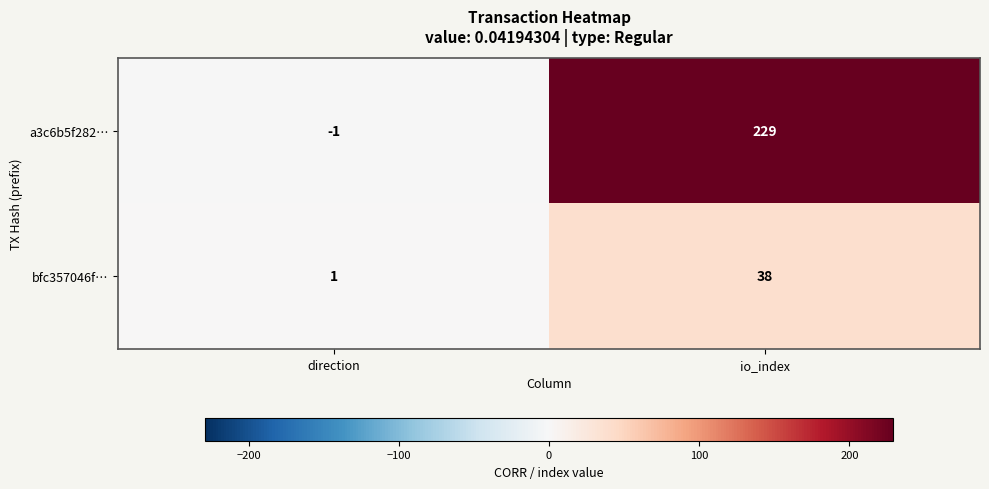

Reading left to right, extract all data points from this chart.

a3c6b5f282…: -1	229
bfc357046f…: 1	38